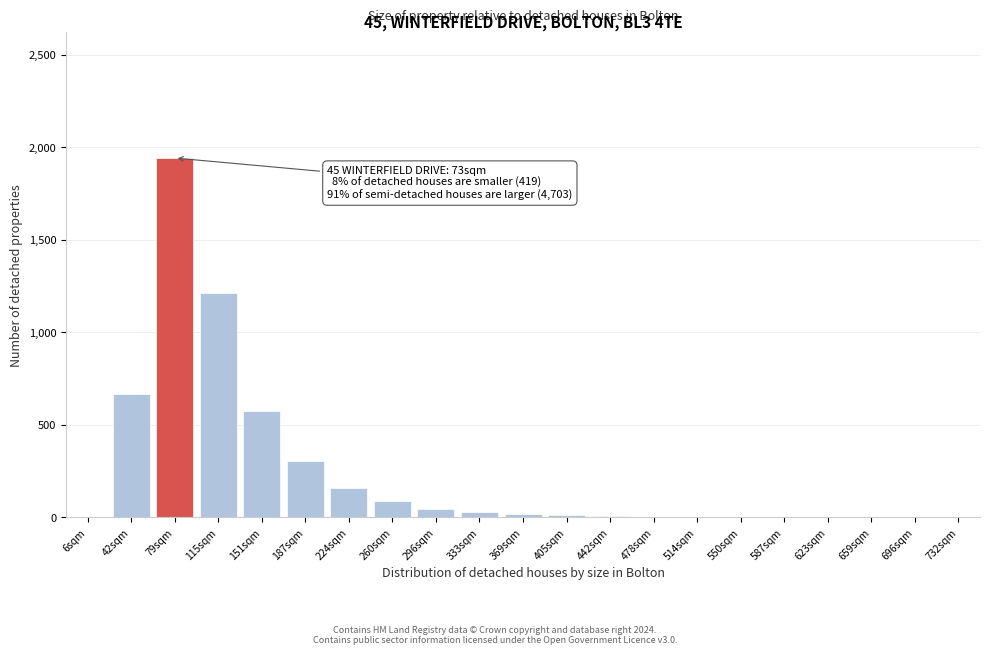

What is the maximum value shown in the chart?

1942